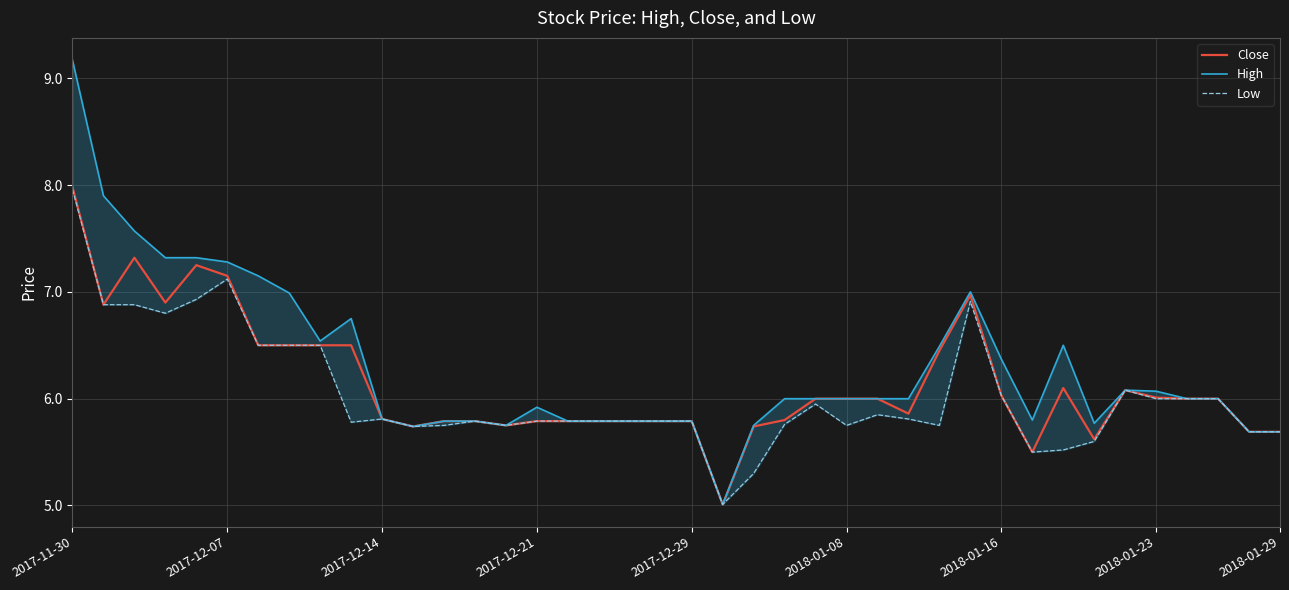

What is the sum of the Close values at 32 and 17?

11.9